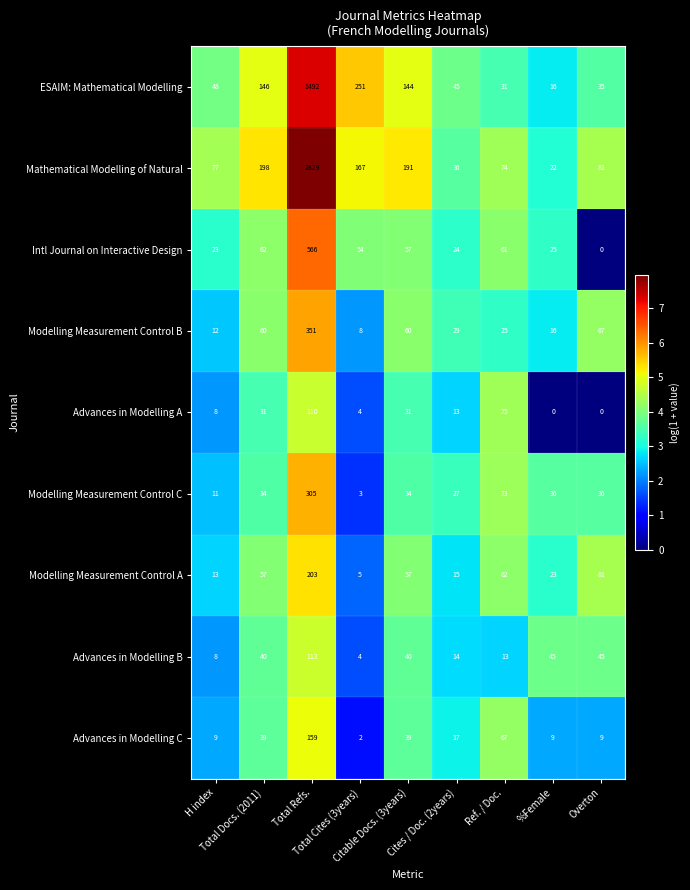

Rank the series by their maximum value, from lowest to highest.

Advances in Modelling A, Advances in Modelling B, Advances in Modelling C, Modelling Measurement Control A, Modelling Measurement Control C, Modelling Measurement Control B, Intl Journal on Interactive Design, ESAIM: Mathematical Modelling, Mathematical Modelling of Natural